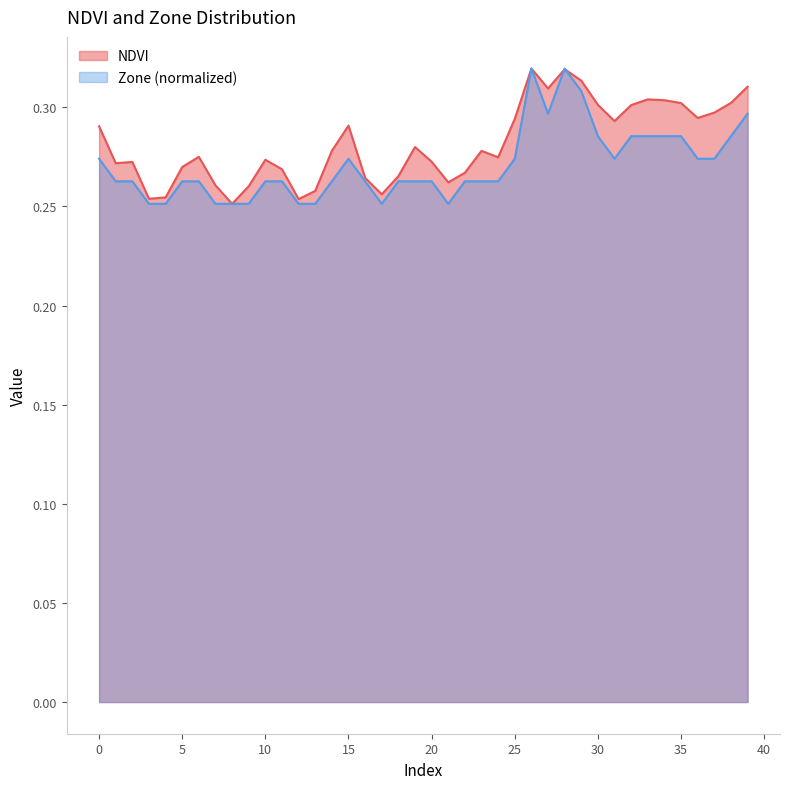

Does the chart have visible grid lines?

No